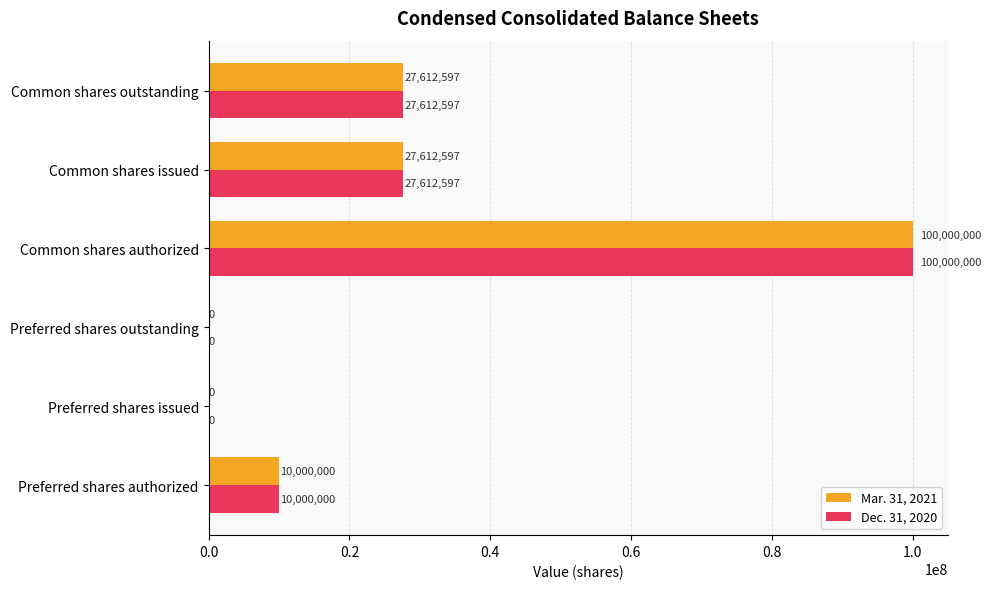

How many Mar. 31, 2021 values are between 0 and 27612597?

5